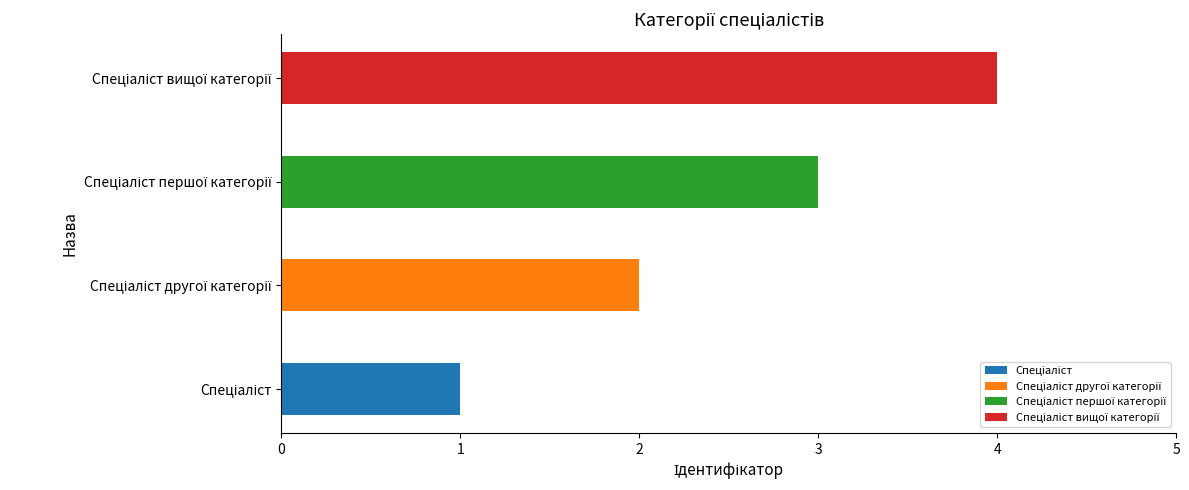

Reading left to right, extract all data points from this chart.

1	2	3	4